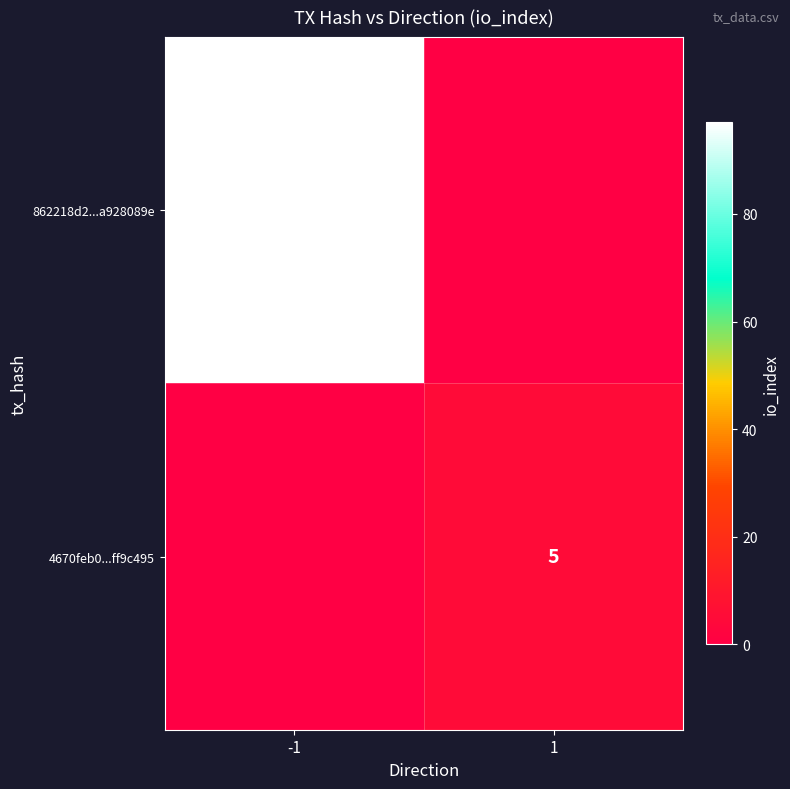

Is it true that 862218d2...a928089e equals 97 at -1?

True